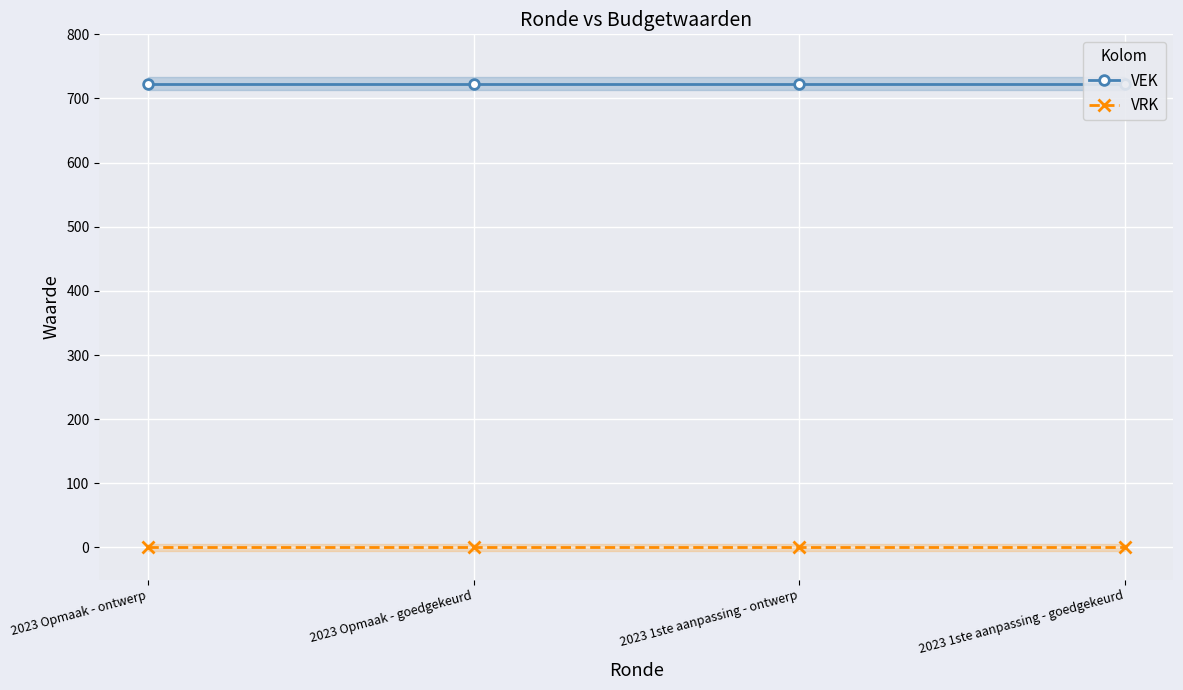

What is the difference between the highest and lowest values at 2023 Opmaak - ontwerp?

723